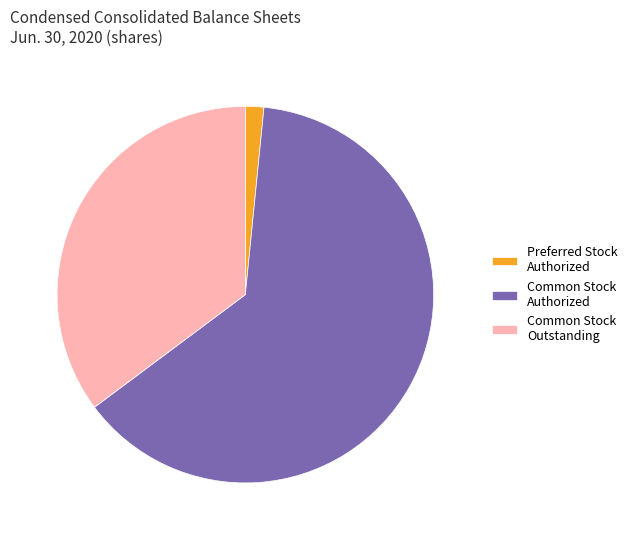

Count the number of slices in the pie.

3